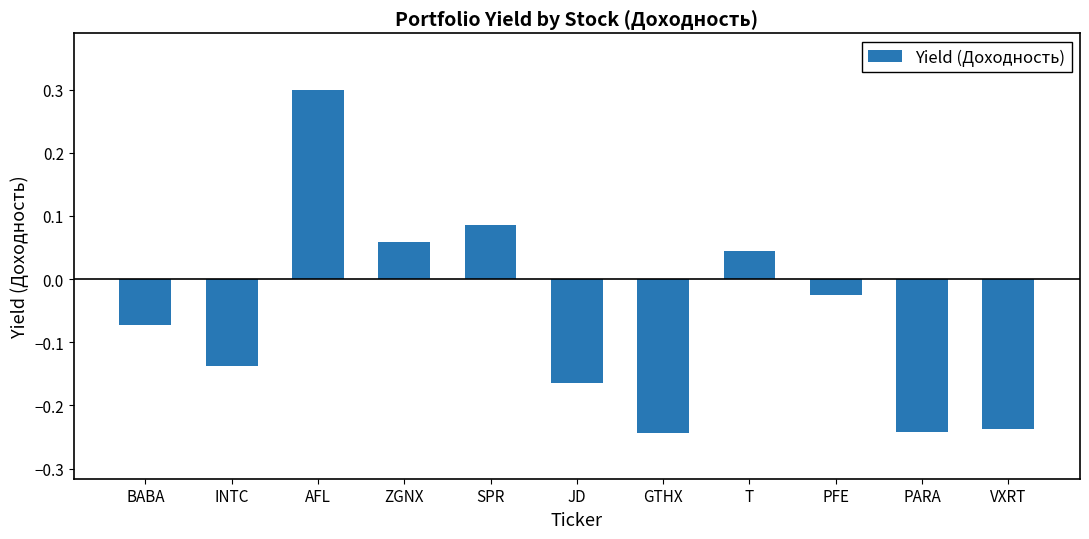

How many negative values are there?

7